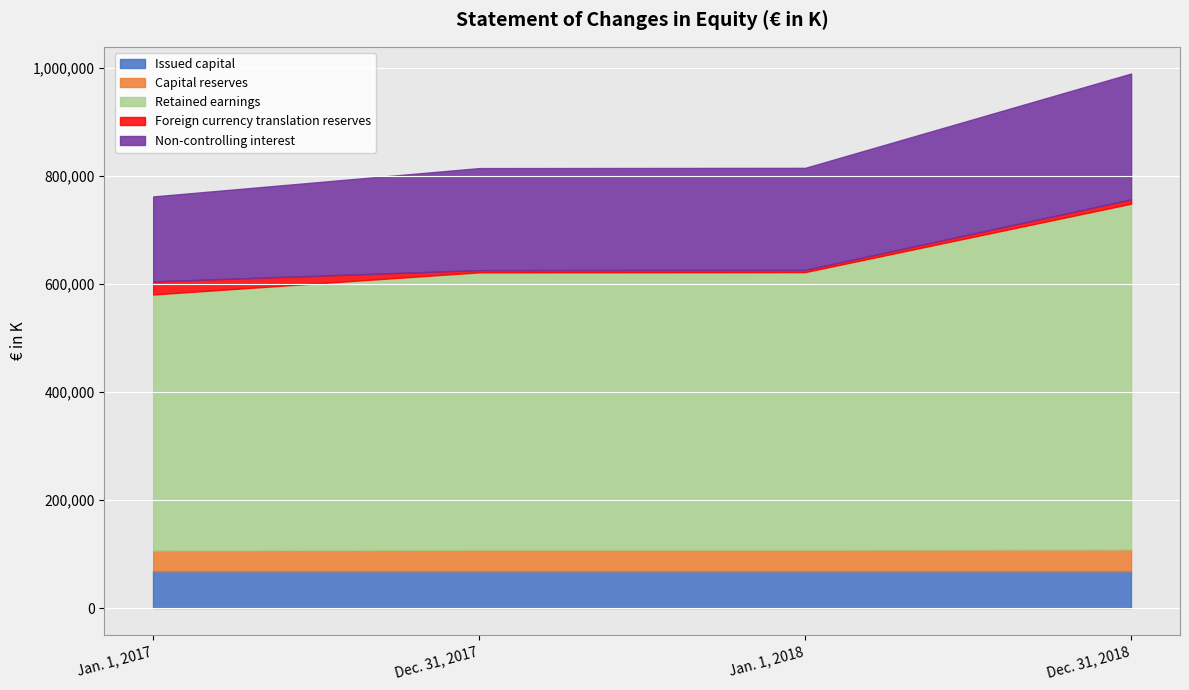

Is the value of Capital reserves at Dec. 31, 2018 greater than the value of Issued capital at Jan. 1, 2018?

No